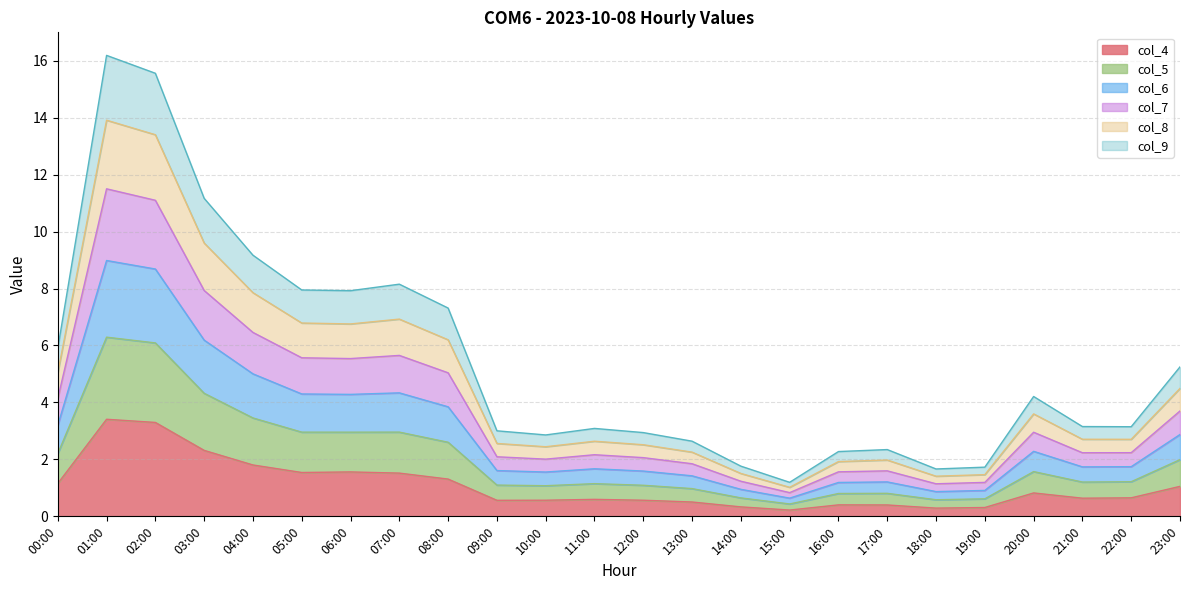

How many categories are shown in the chart?

24